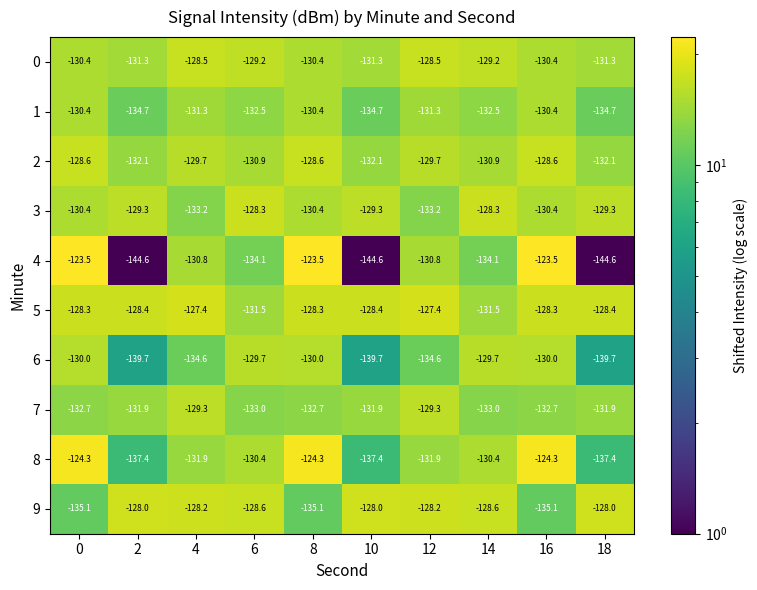

What is the spread (max minus min) of values at 14?

5.8